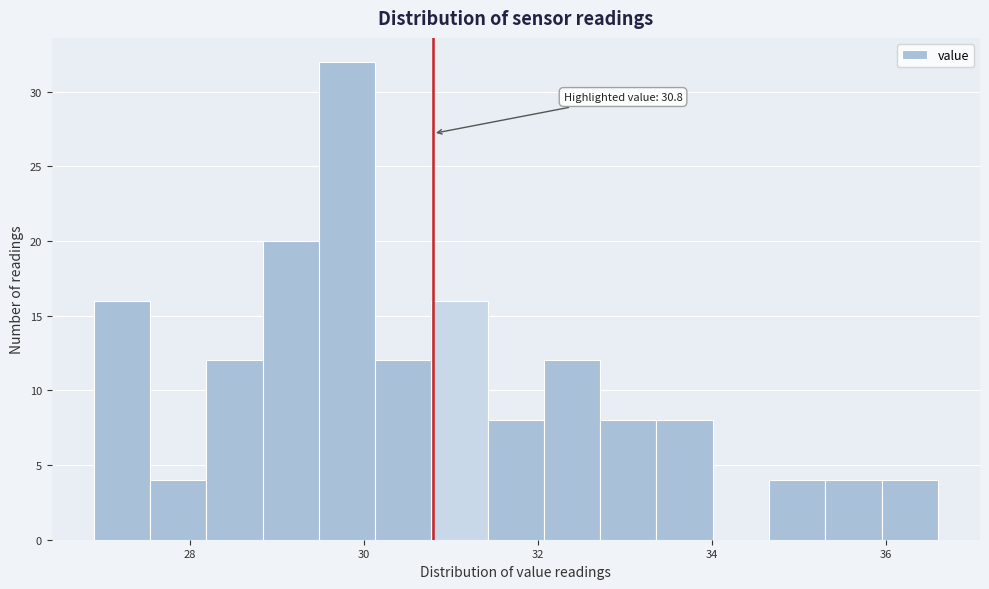

Read against the x-axis, roughly where is the centre of the tallest bar?

29.8